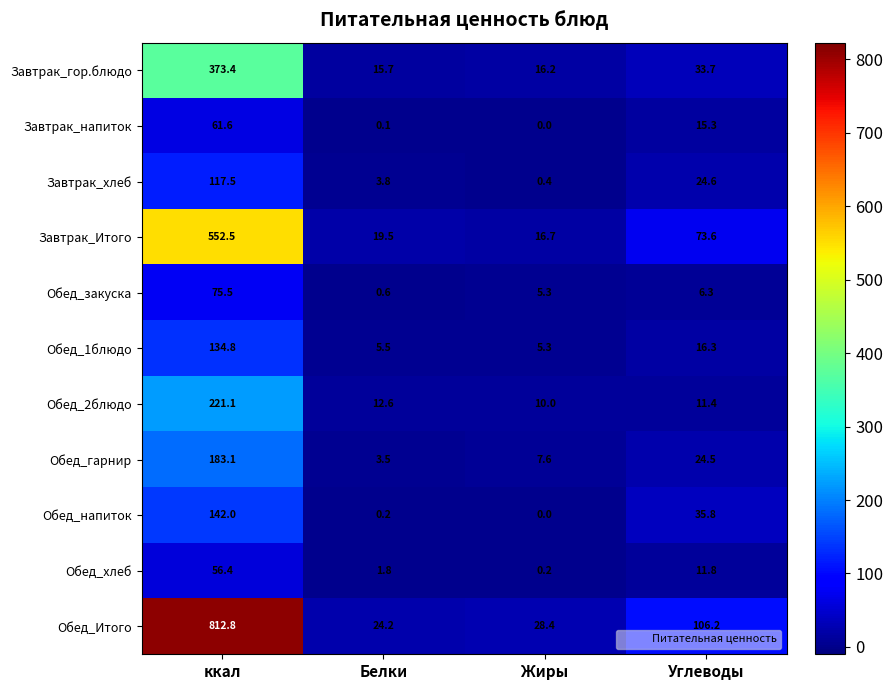

True or false: Завтрак_гор.блюдо has a value of 33.7 at Углеводы.

True